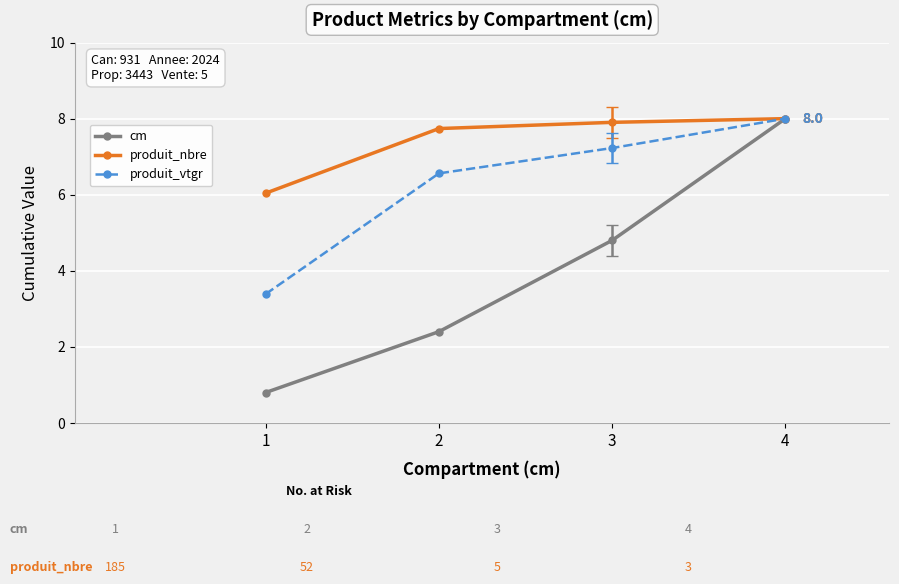

True or false: produit_nbre has a value of 11.4 at 2.

False